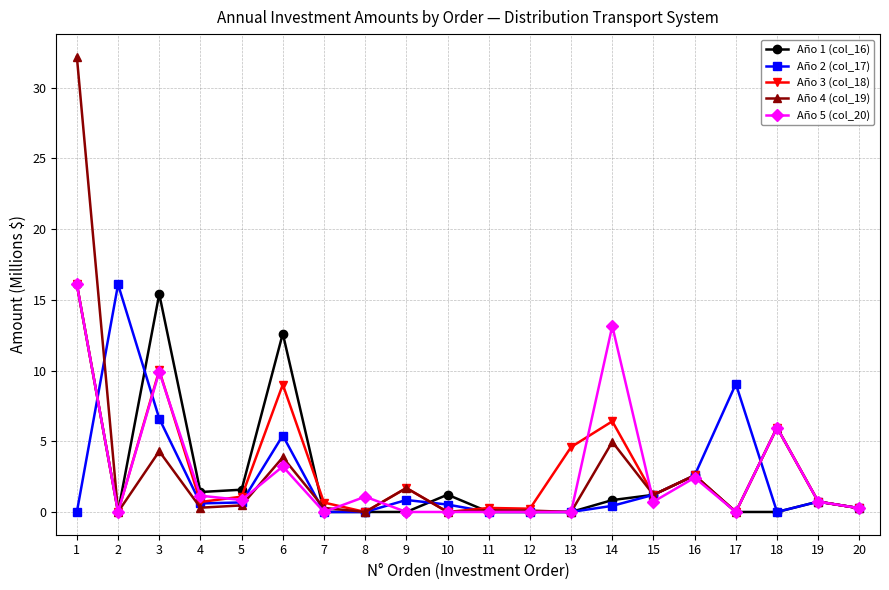

What is the difference between the maximum and minimum values in the Año 5 (col_20) series?

16.1